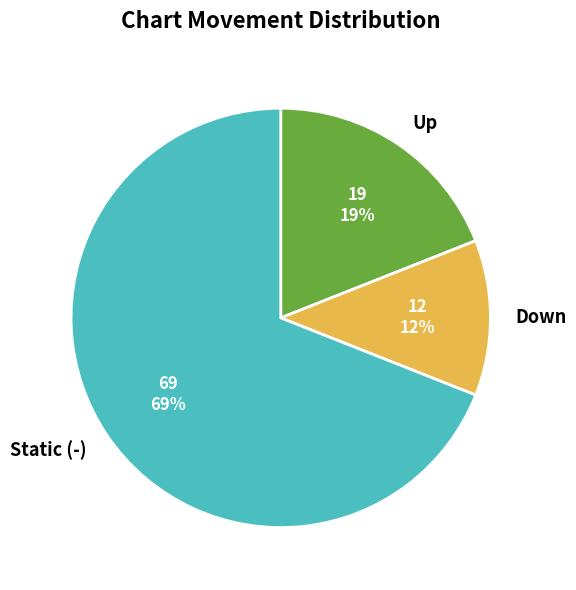

Is the sum of Down and Static (-) greater than half?

Yes